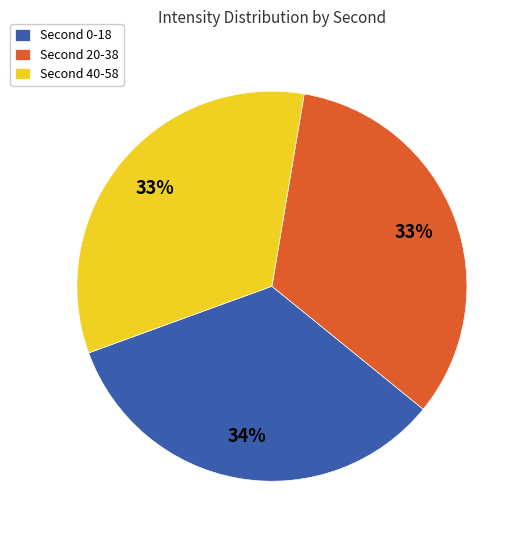

Does any single category account for the majority?

No